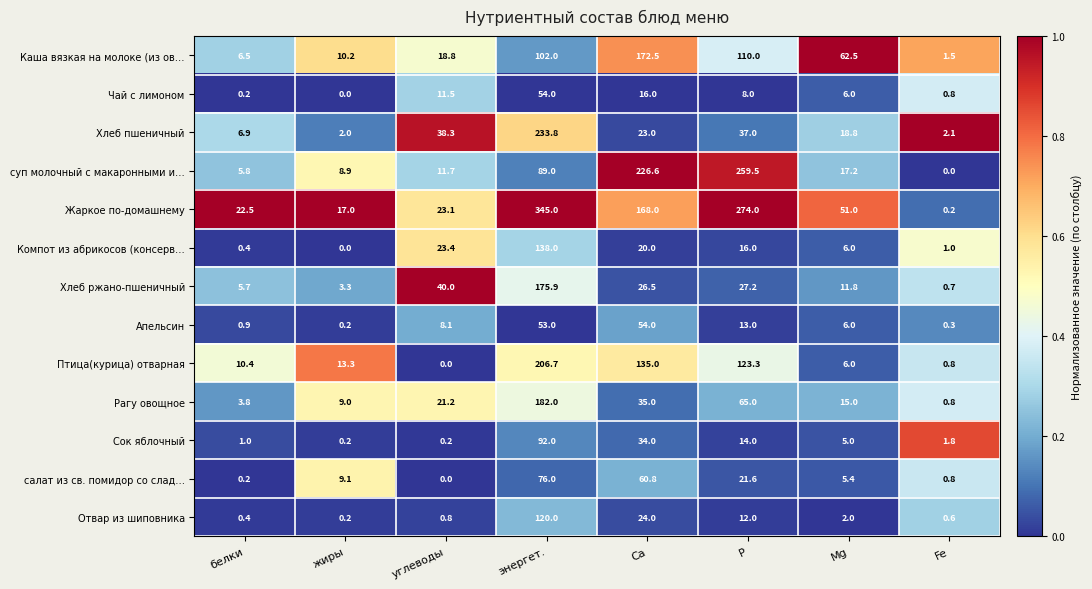

How many series are shown in this chart?

13